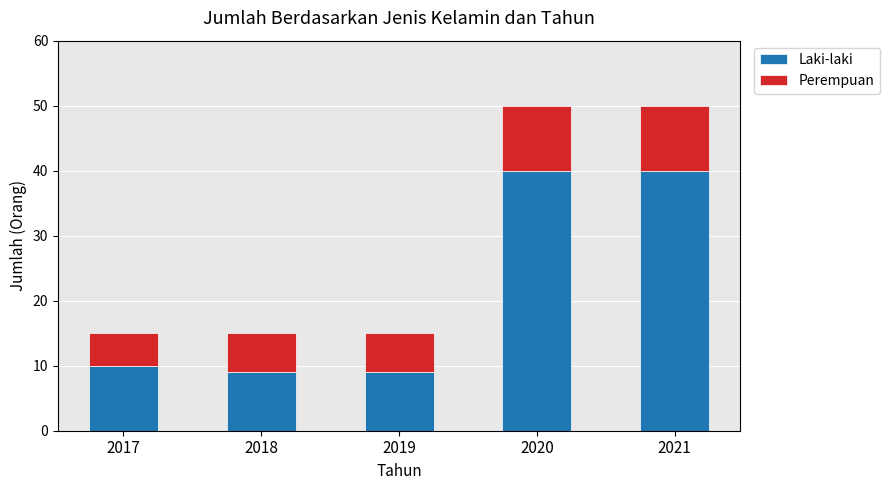

What is the average value of the Laki-laki series?

22